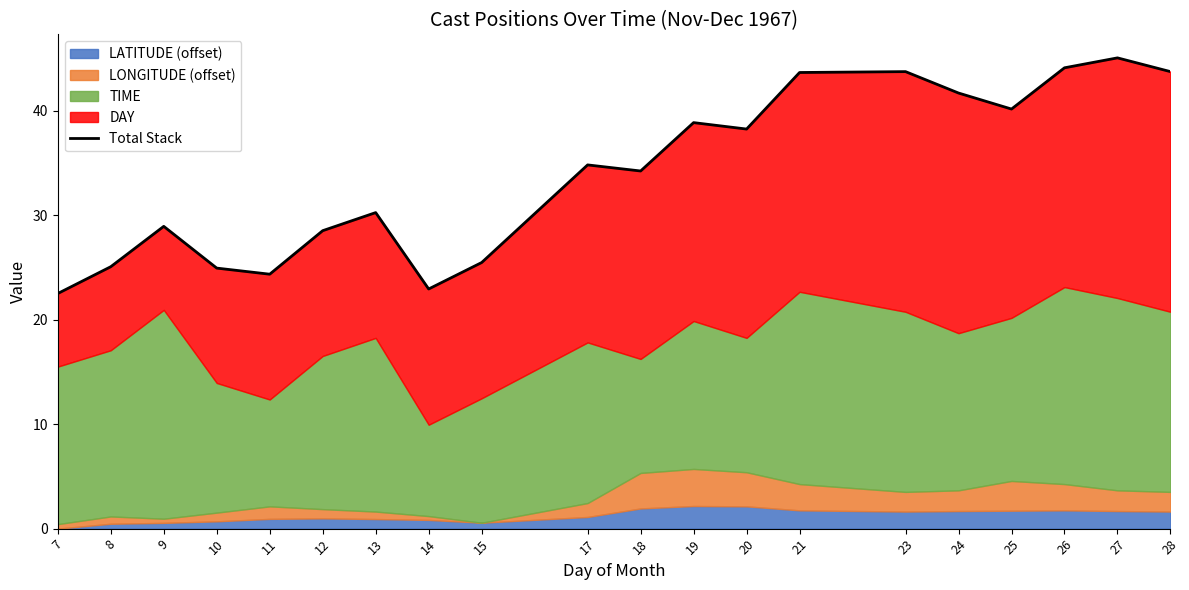

At which category does the data reach its first local valley?

11